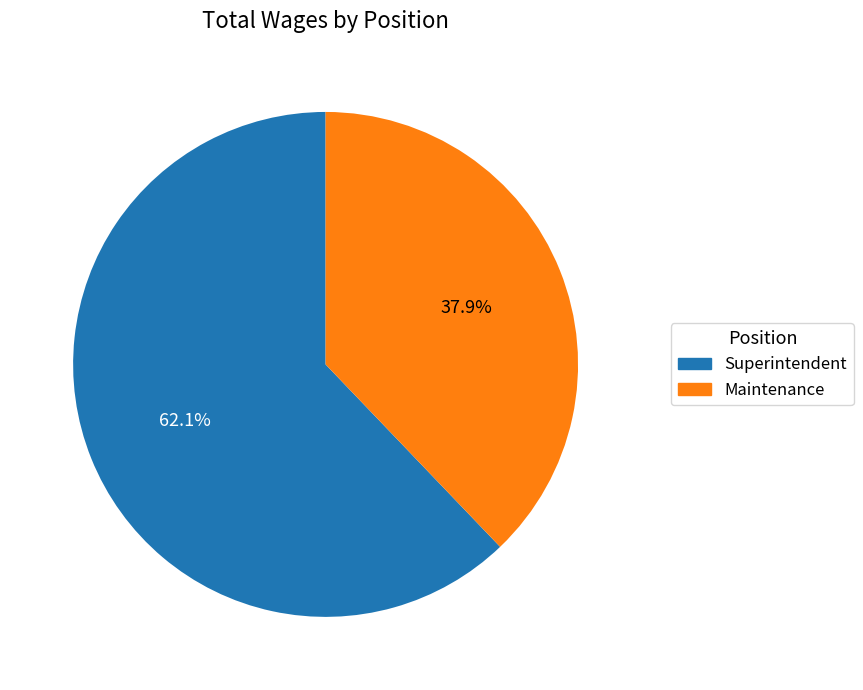

What is the majority slice?

Superintendent